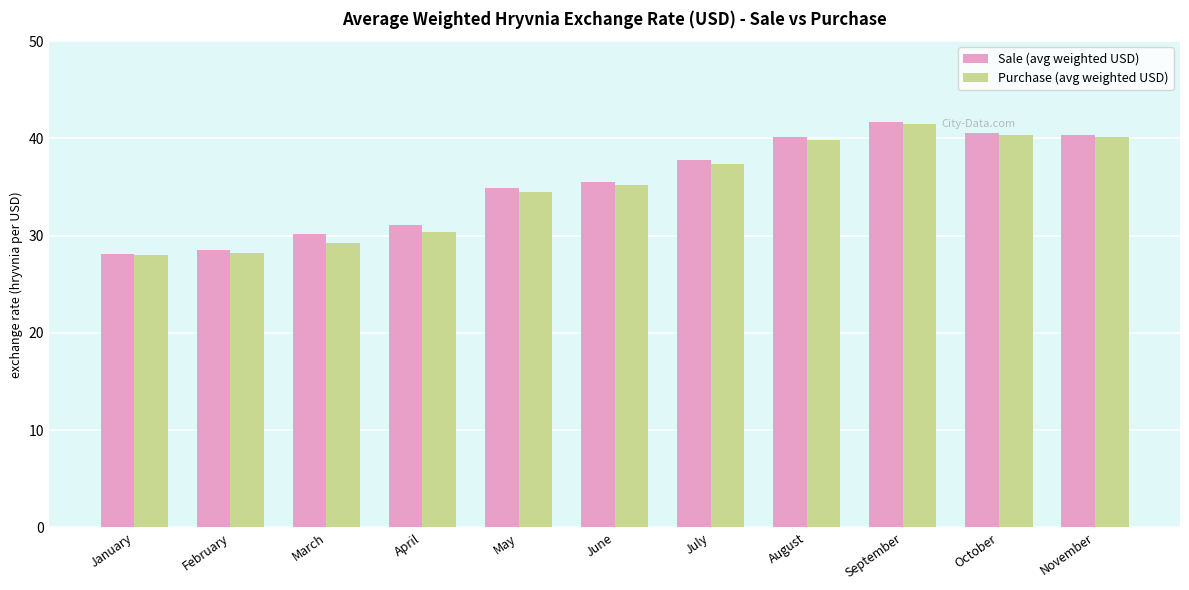

How many bars are there in total?

22